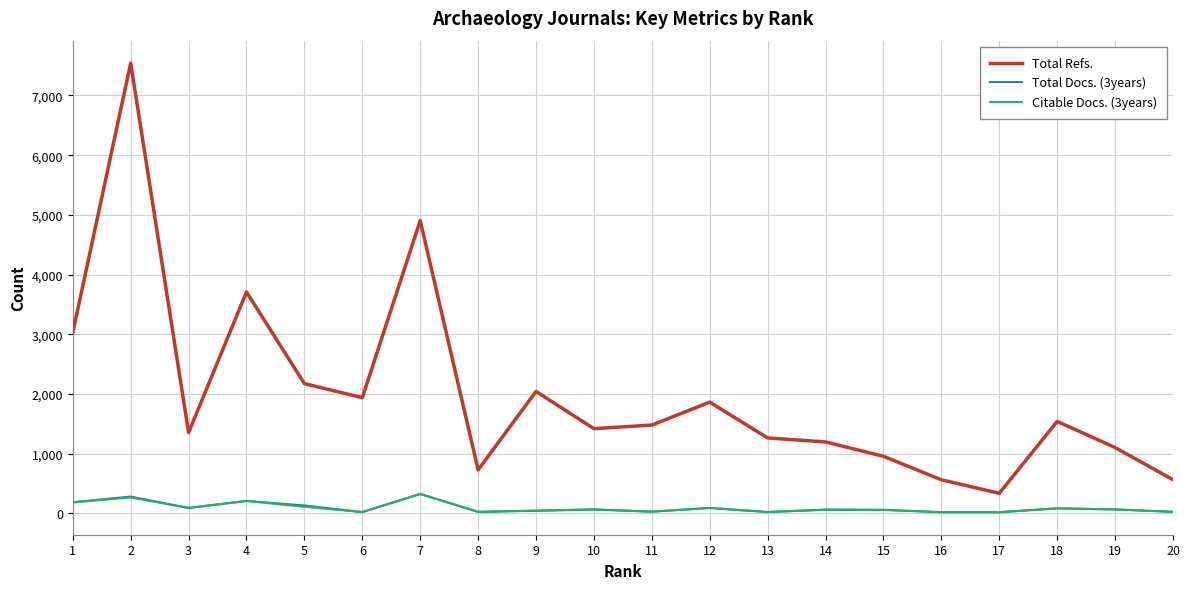

How many lines are shown in the chart?

3